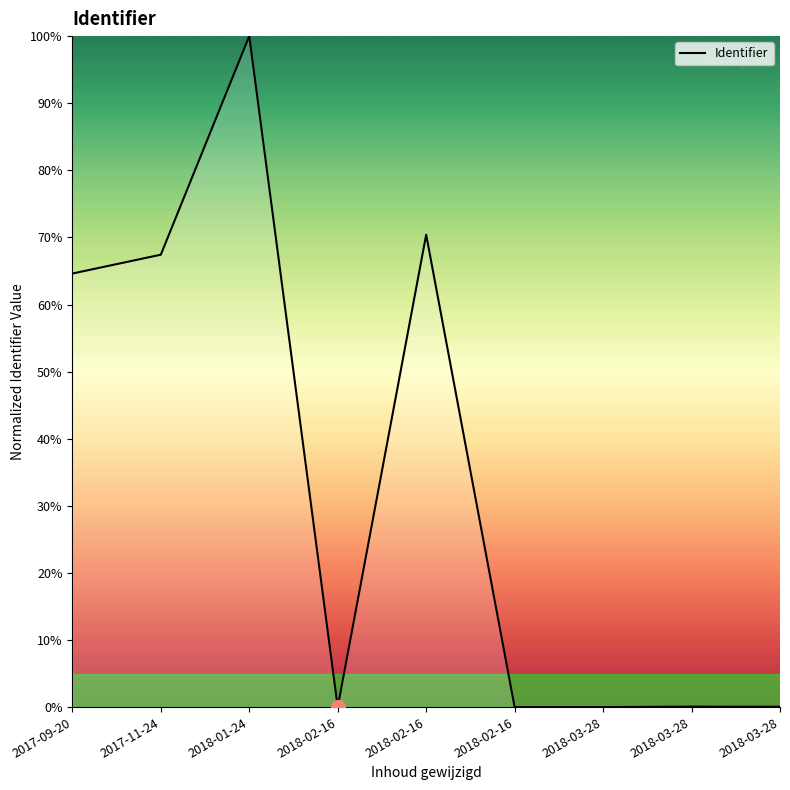

What is the label of the 1st point from the right?

2018-03-28